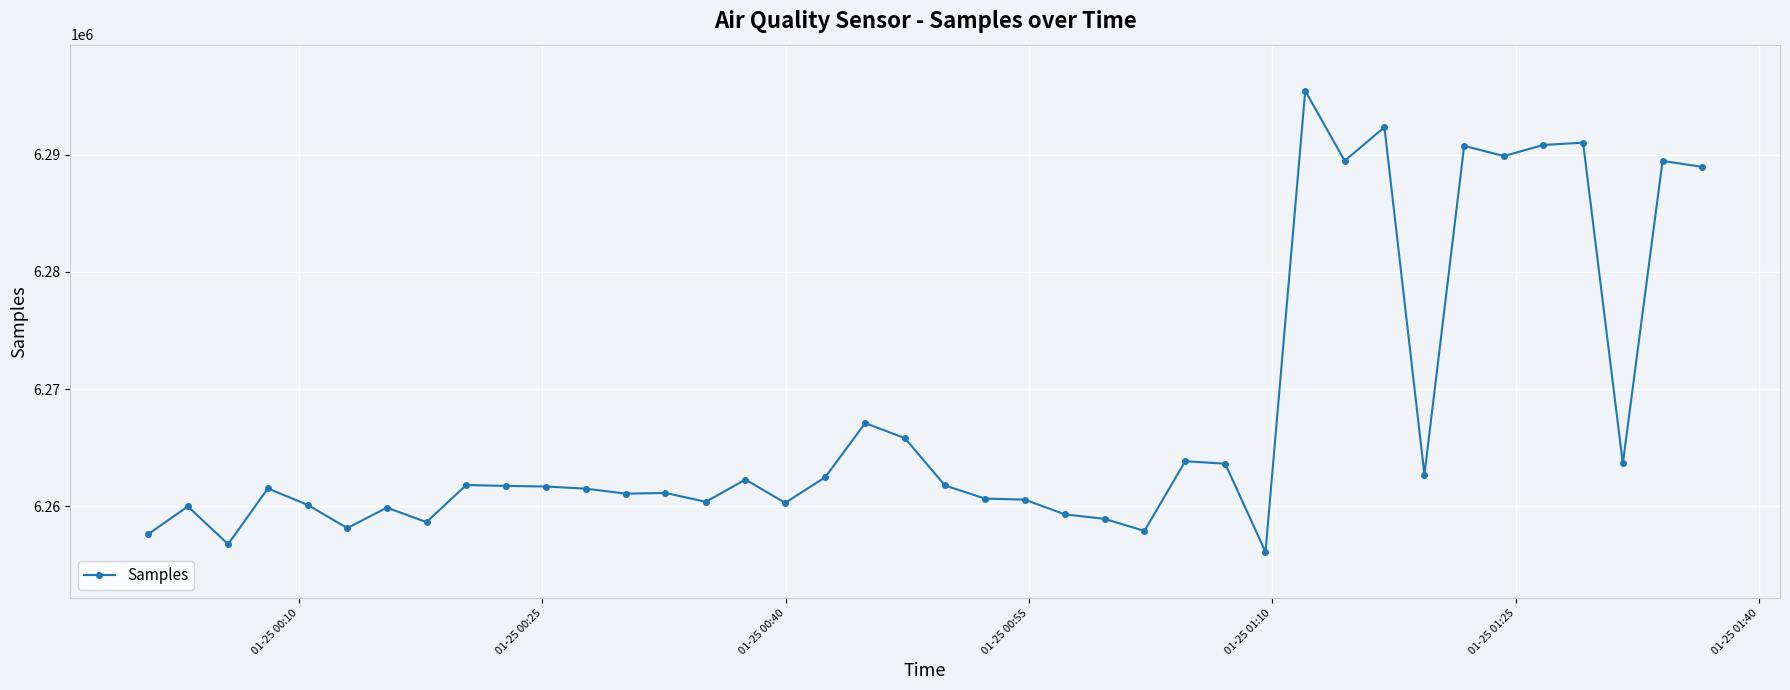

What is the value of the 23rd point from the left?

6260561